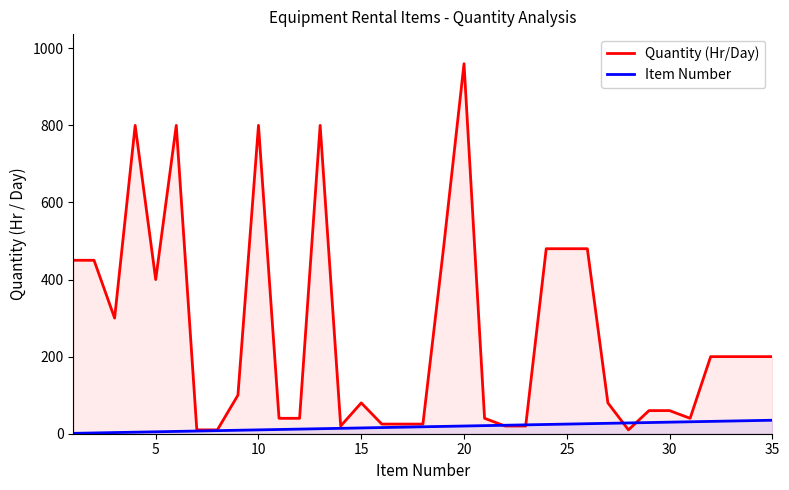

What are all the series names shown in the legend?

Quantity (Hr/Day), Item Number